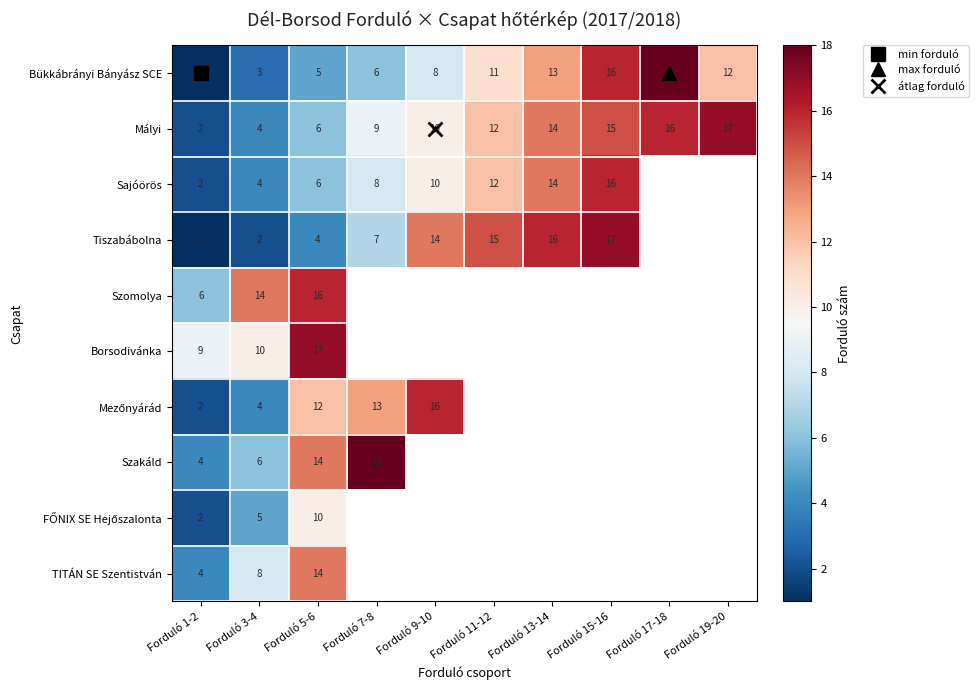

The Tiszabábolna series shows 0.4 at Forduló 3-4. True or false?

False